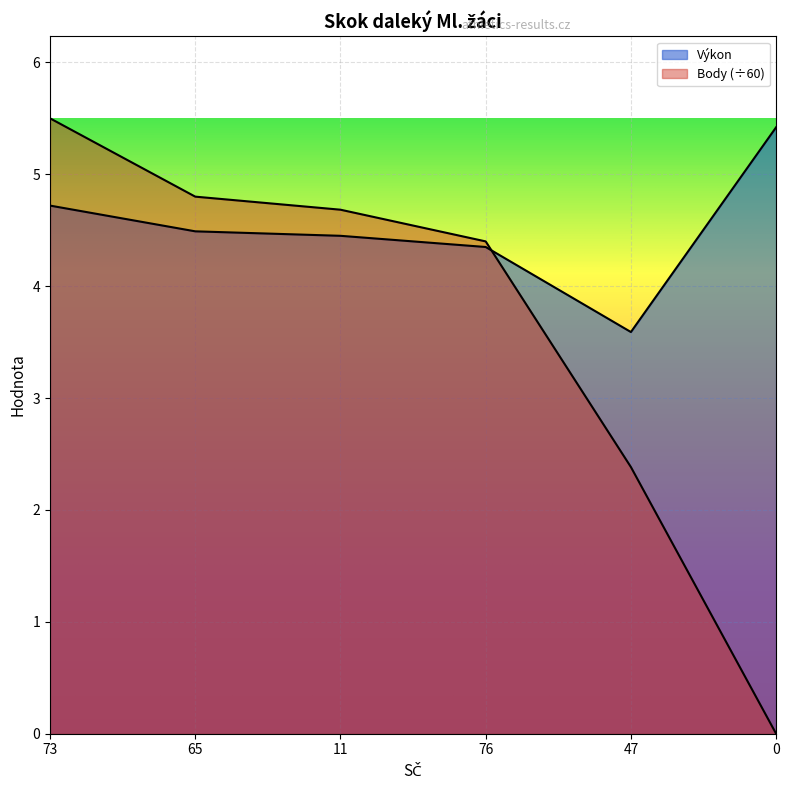

At which category does Výkon reach its first local valley?

47